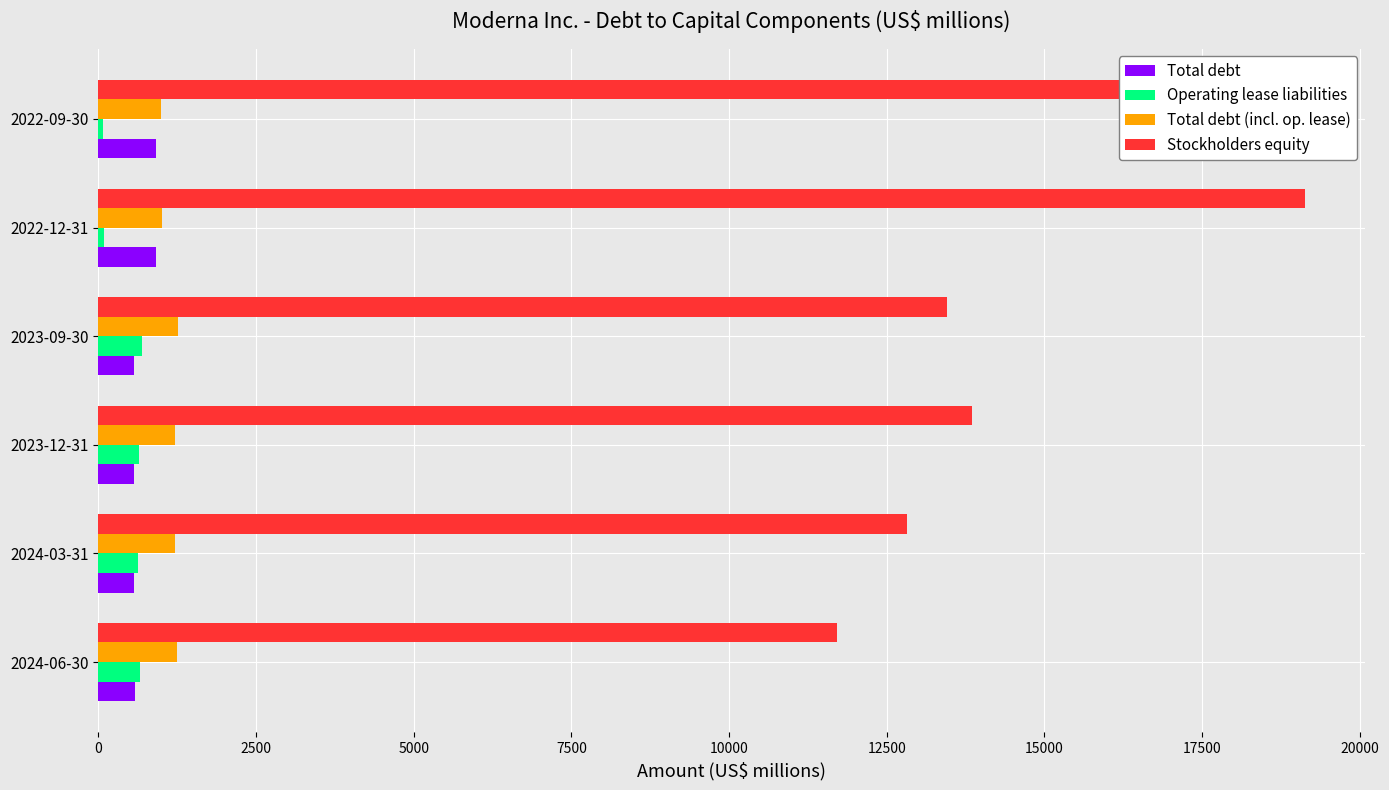

Is the value of Total debt (incl. op. lease) at 2024-06-30 greater than the value of Total debt at 2023-12-31?

Yes